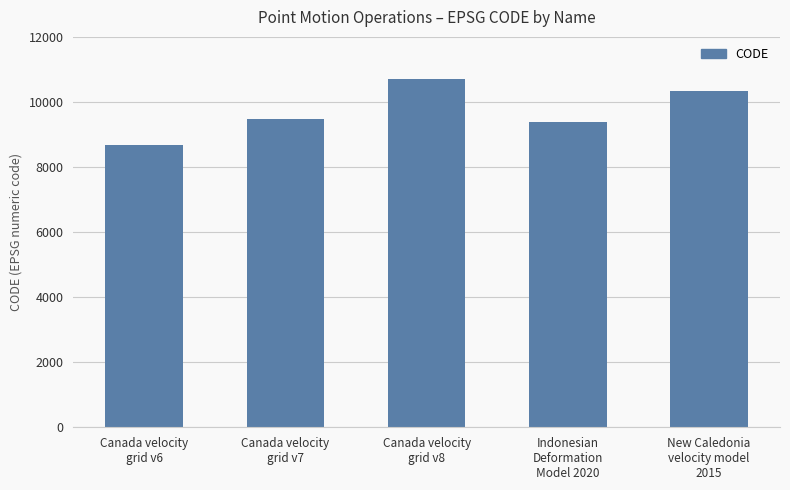

What is the average value?

9713